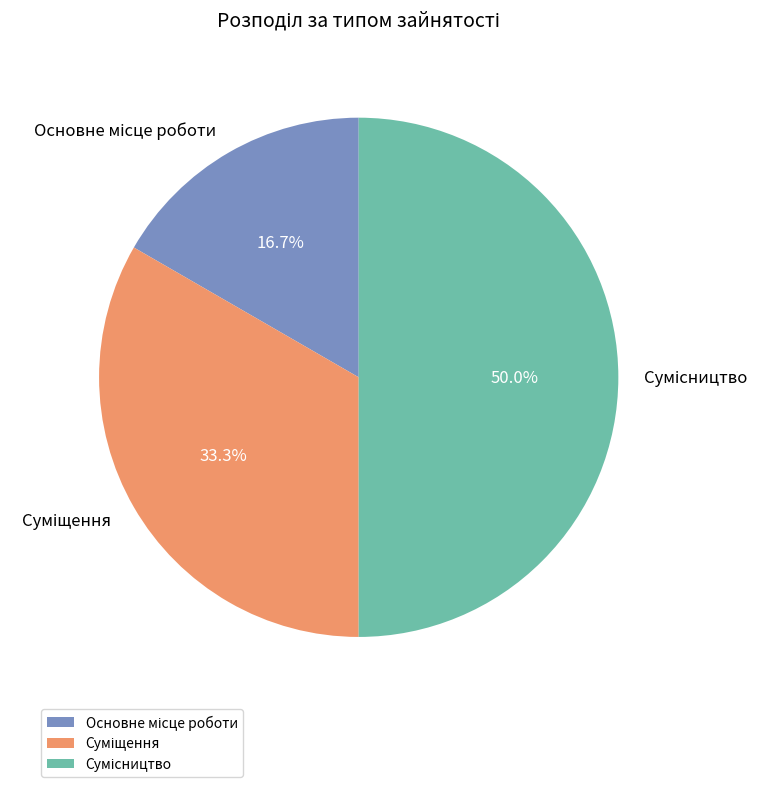

Count the number of slices in the pie.

3